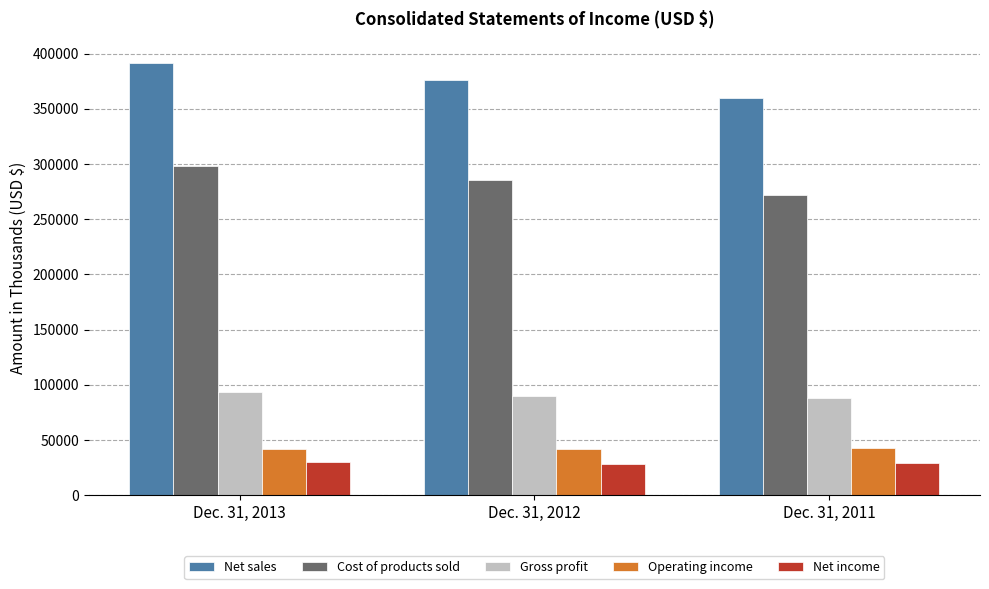

What is the spread (max minus min) of values at Dec. 31, 2013?

361561